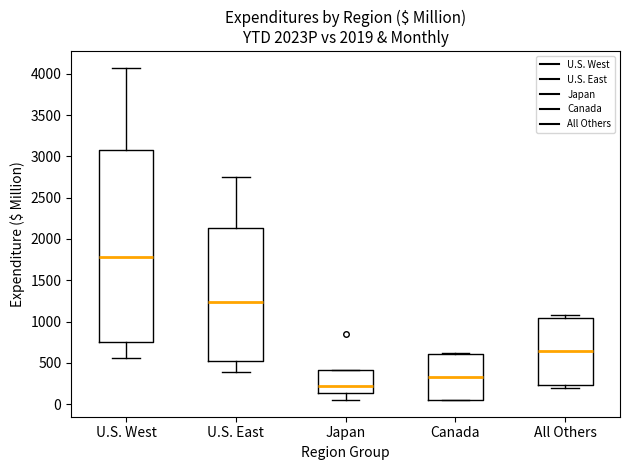

Reading left to right, transcribe this box plot: for each box, give where its median line is, the range the box spans, and where its two whiskers end, as read against the y-axis. The values are not printed on the chart, so give them approximately, as read against the axis.

U.S. West: median 1800, box 750 to 3100, whiskers 550 to 4050
U.S. East: median 1250, box 500 to 2150, whiskers 400 to 2750
Japan: median 200, box 150 to 400, whiskers 50 to 400
Canada: median 350, box 50 to 600, whiskers 50 to 600
All Others: median 650, box 250 to 1050, whiskers 200 to 1100